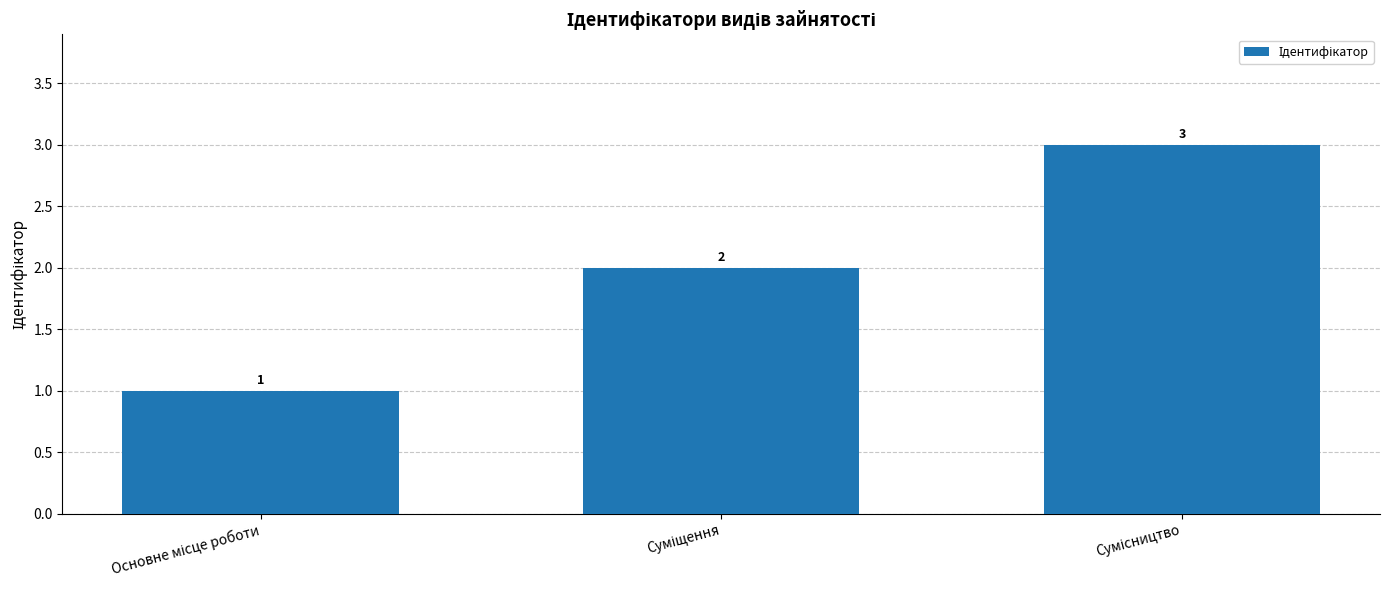

Count the values in the range 1 to 3.

3